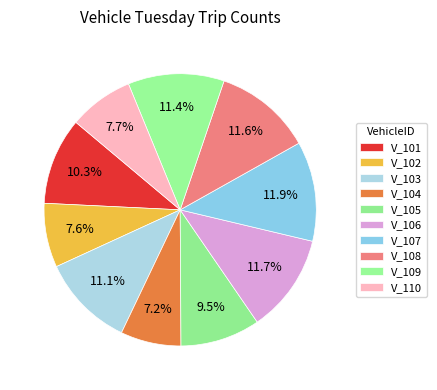

Is V_102 the majority of the pie?

No